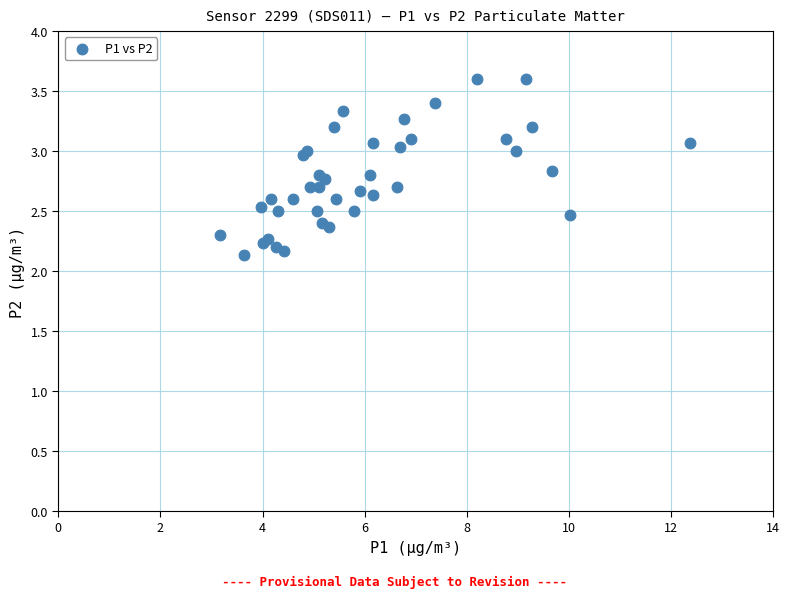

What Y value in the scatter plot is closest to 2?

2.1